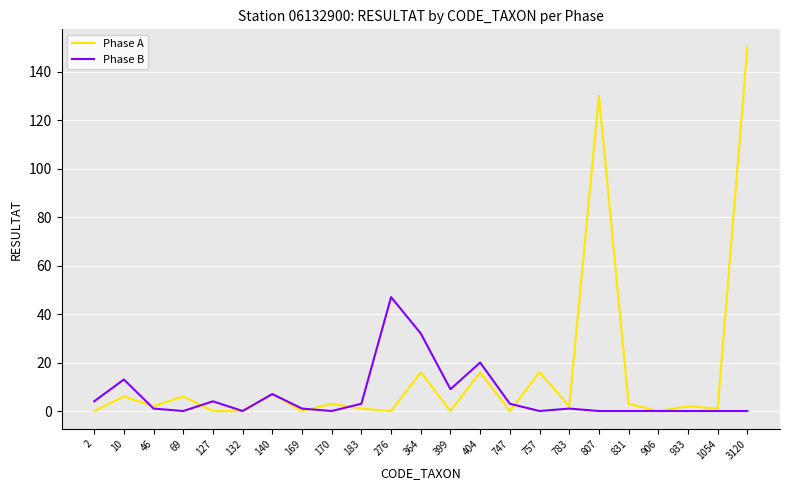

True or false: Phase B and Phase A intersect in this chart.

True